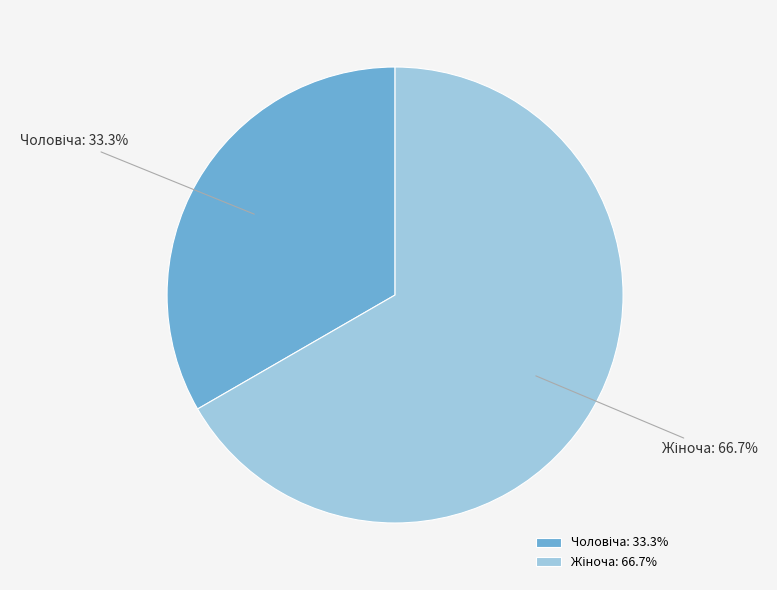

Is there any slice that represents more than half of the pie?

Yes